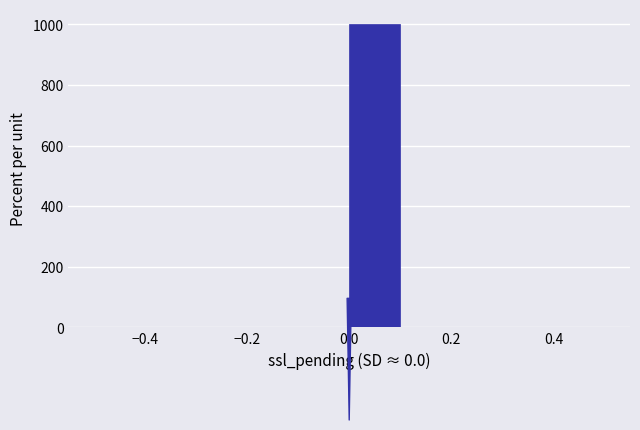

What is the height of the bar covering 0.0 to 0.1 on the x-axis? The values are not printed on the chart, so give them approximately, as read against the axis.

1000